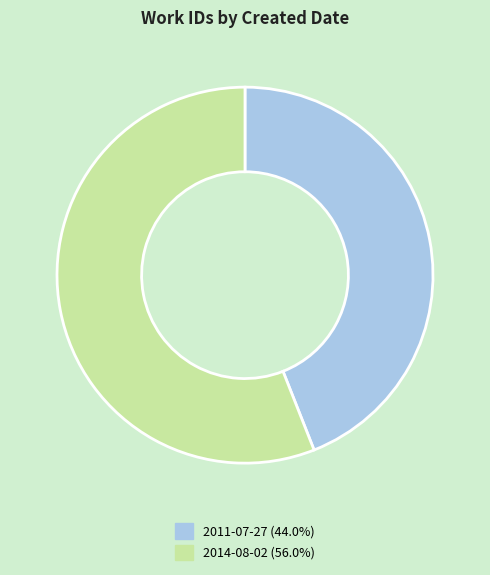

Does any single category account for the majority?

Yes